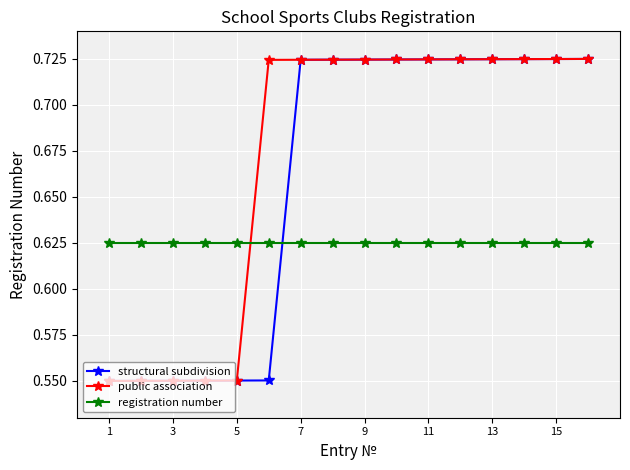

At how many categories does at least one series exceed 0?

16